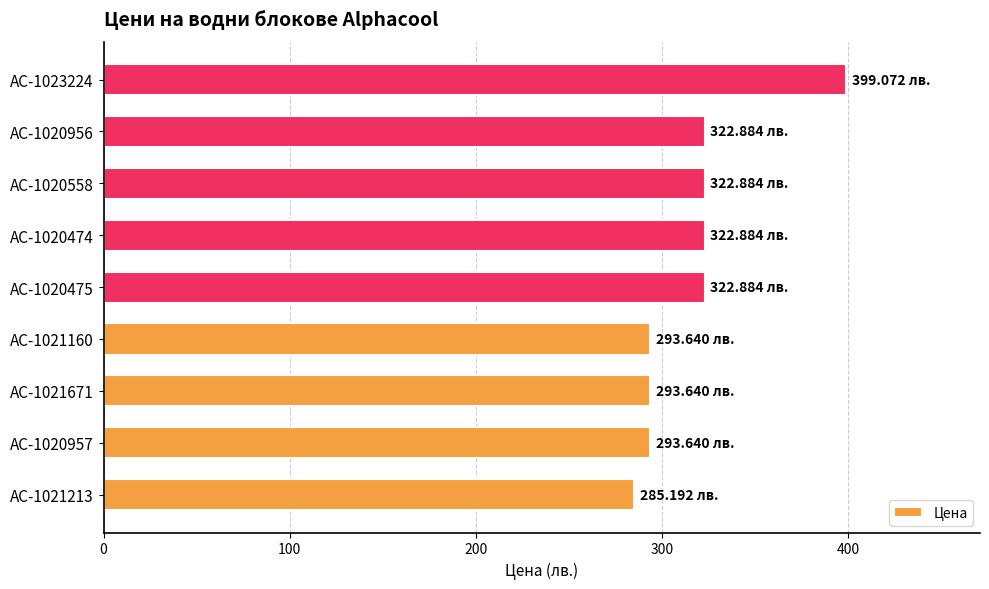

What is the change in value from AC-1020957 to AC-1023224?

+105.4